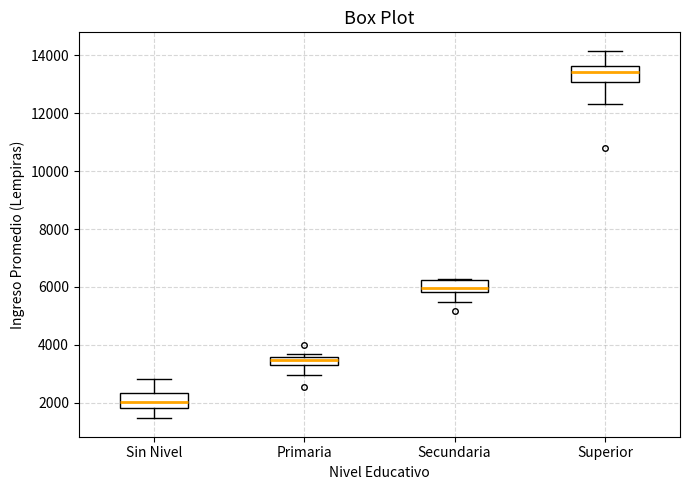

Where does the median line of the box for Secundaria sit on the y-axis? The values are not printed on the chart, so give them approximately, as read against the axis.

6000